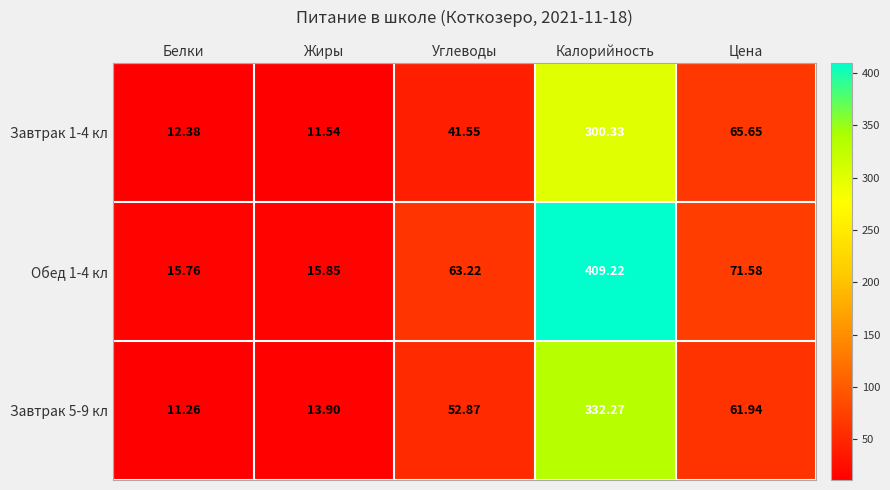

Rank the series by their average value, from lowest to highest.

Завтрак 1-4 кл, Завтрак 5-9 кл, Обед 1-4 кл